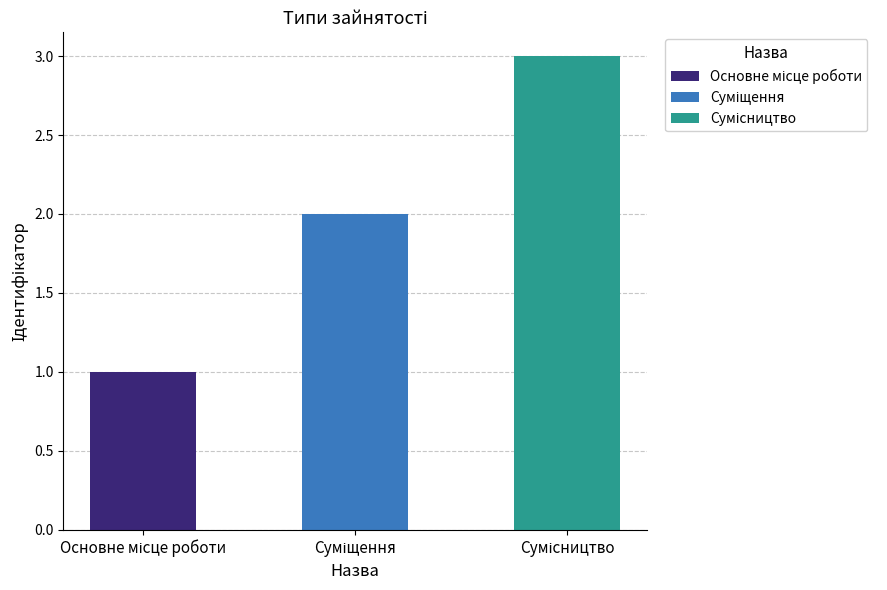

Does the chart contain stacked bars?

No